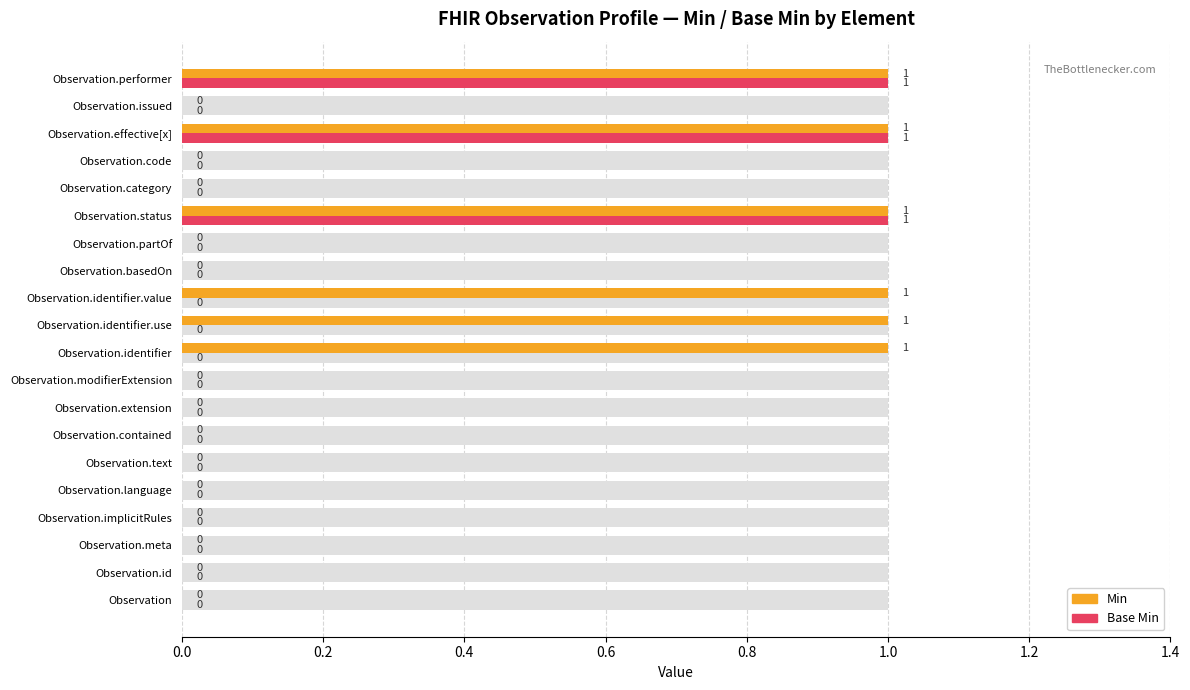

What position from the left is Observation.identifier?

10